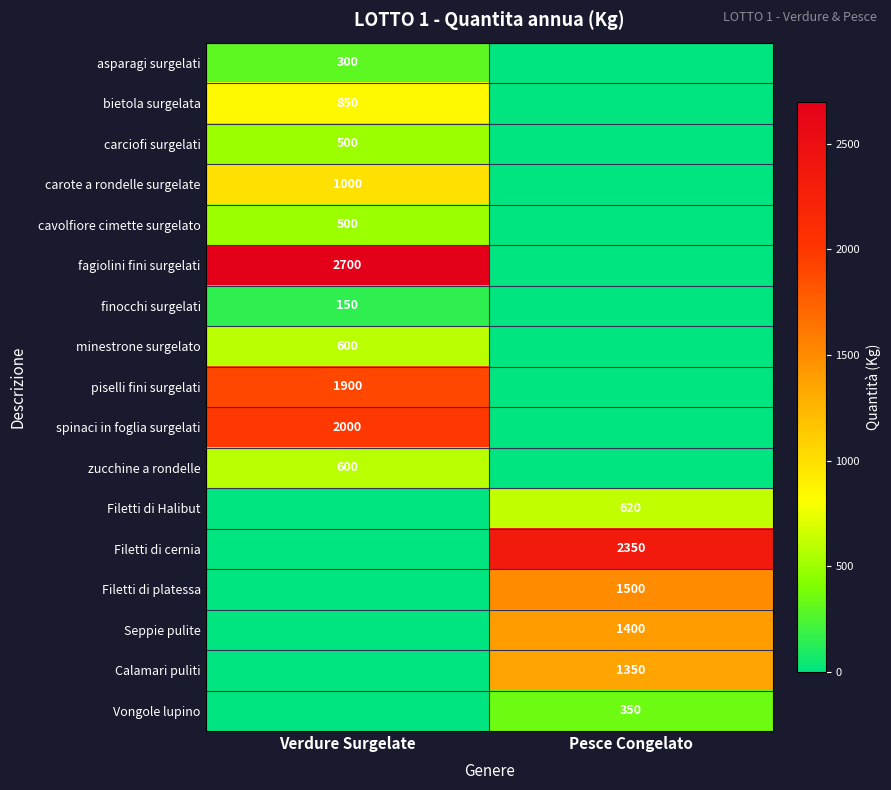

Which has a higher value, Verdure Surgelate or Pesce Congelato?

Verdure Surgelate